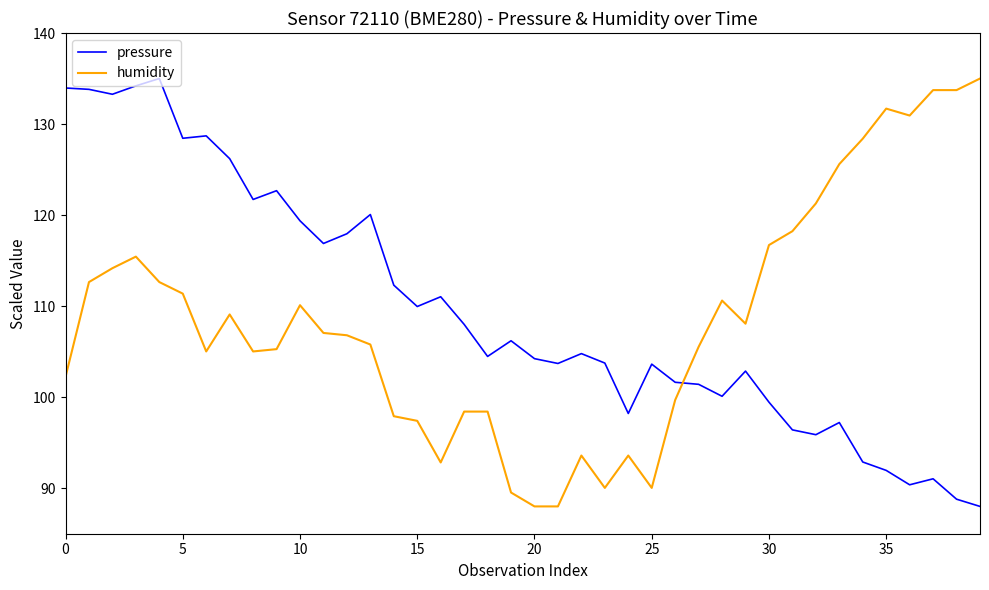

Count the number of data series in this chart.

2